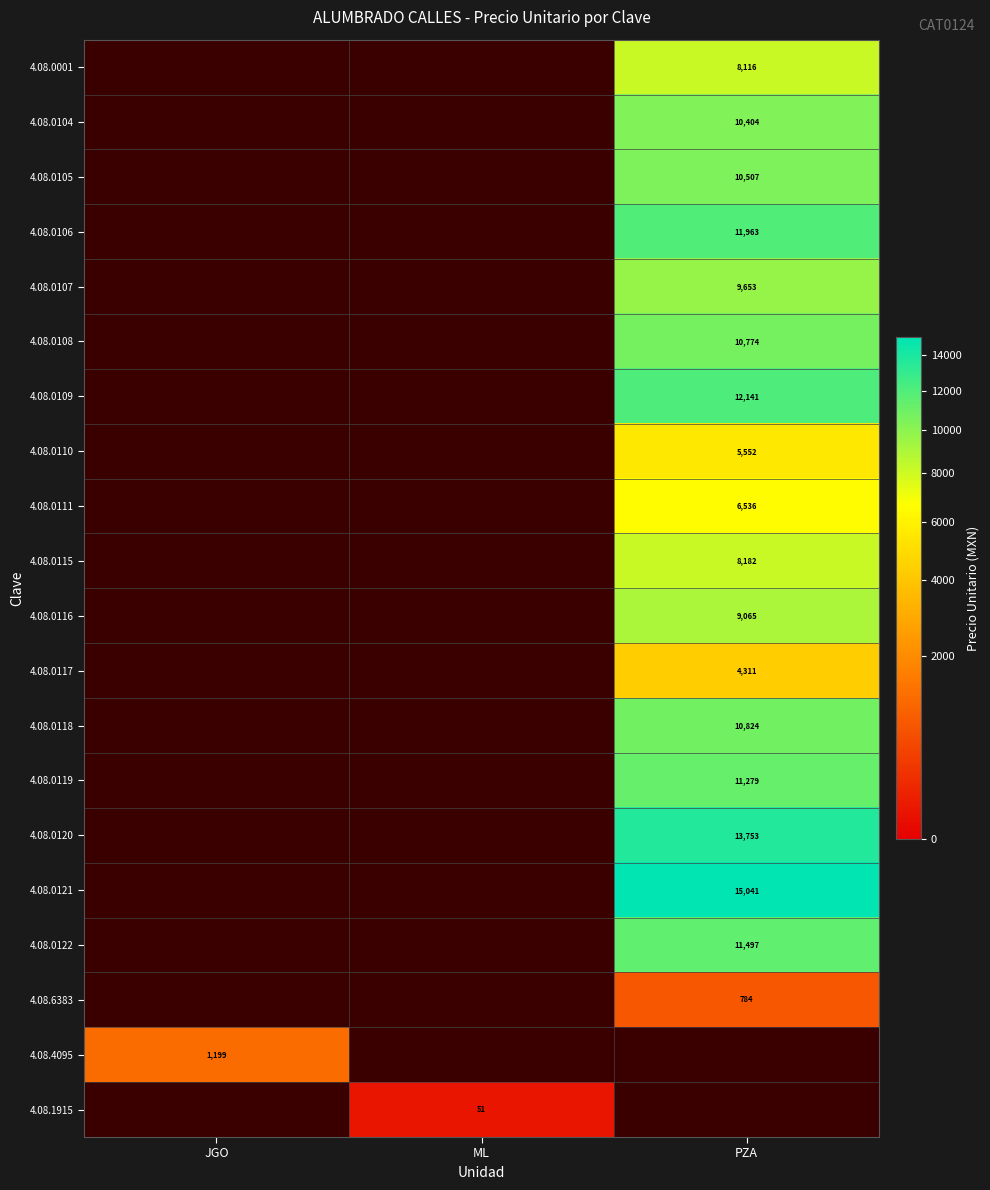

The 4.08.0110 series shows 5552 at PZA. True or false?

True